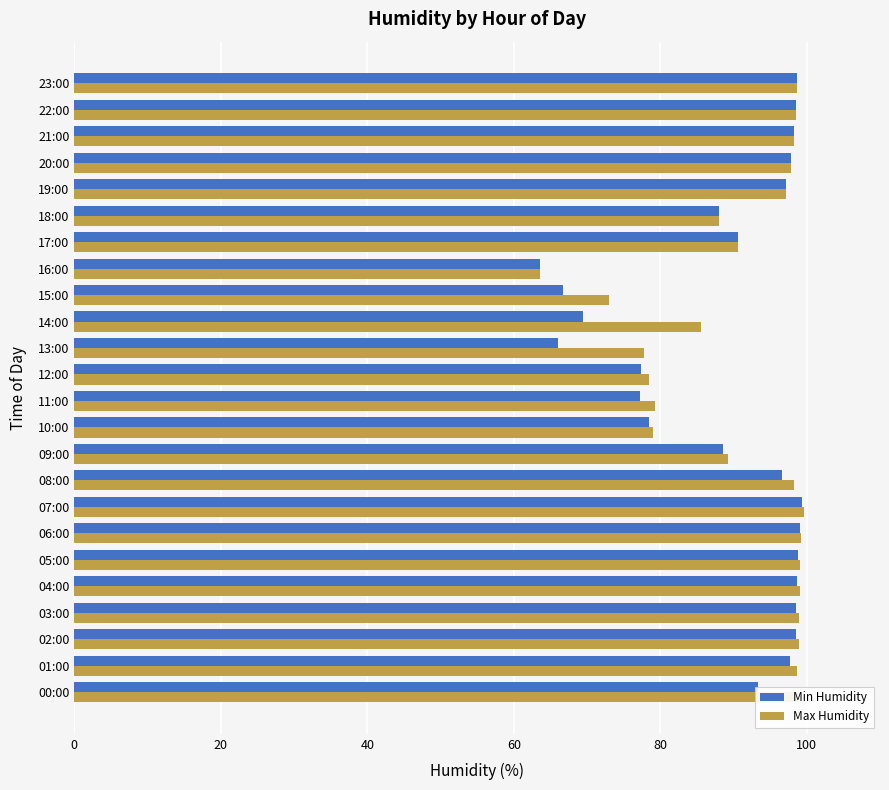

Is it true that Min Humidity equals 65.8 at 21:00?

False